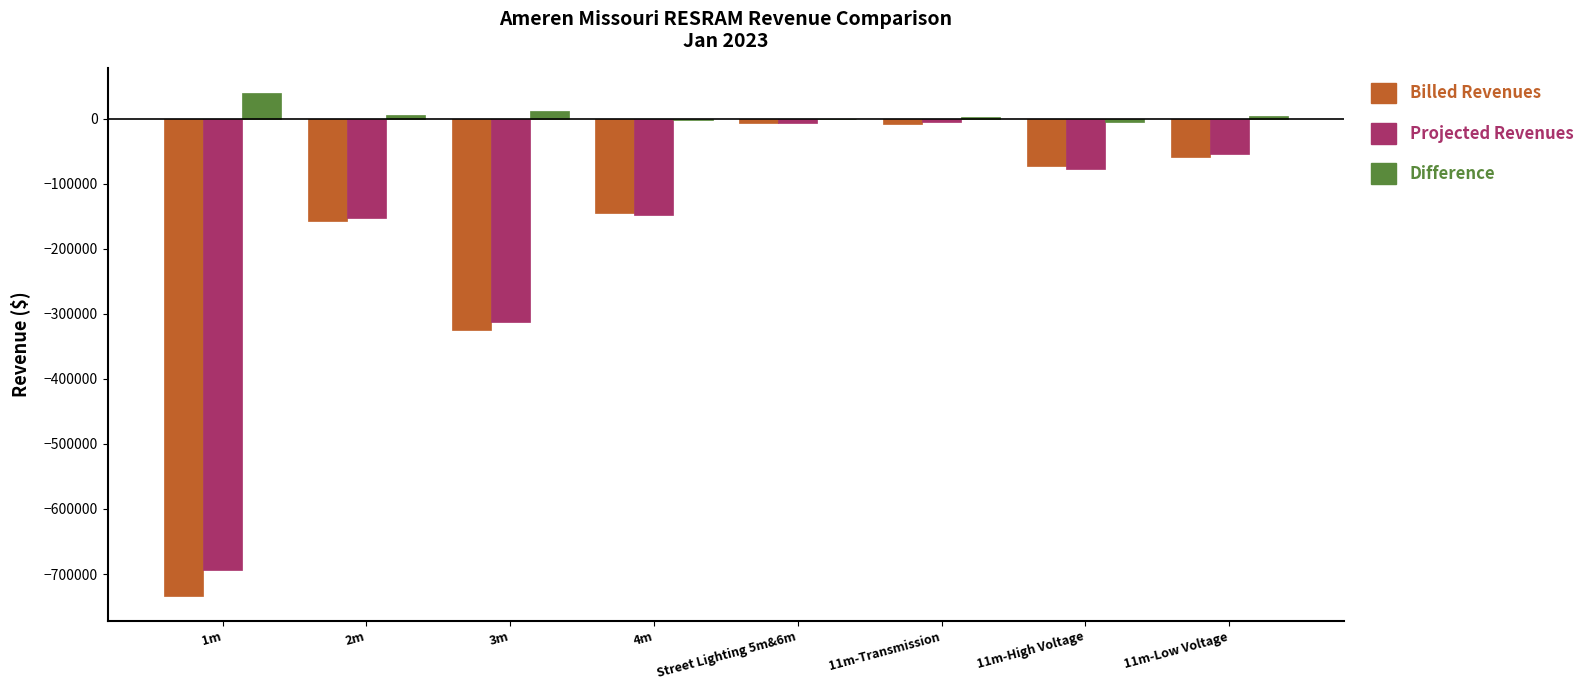

The value of Calculated Projected RESRAM Revenues at 4m is -248457.9. True or false?

False